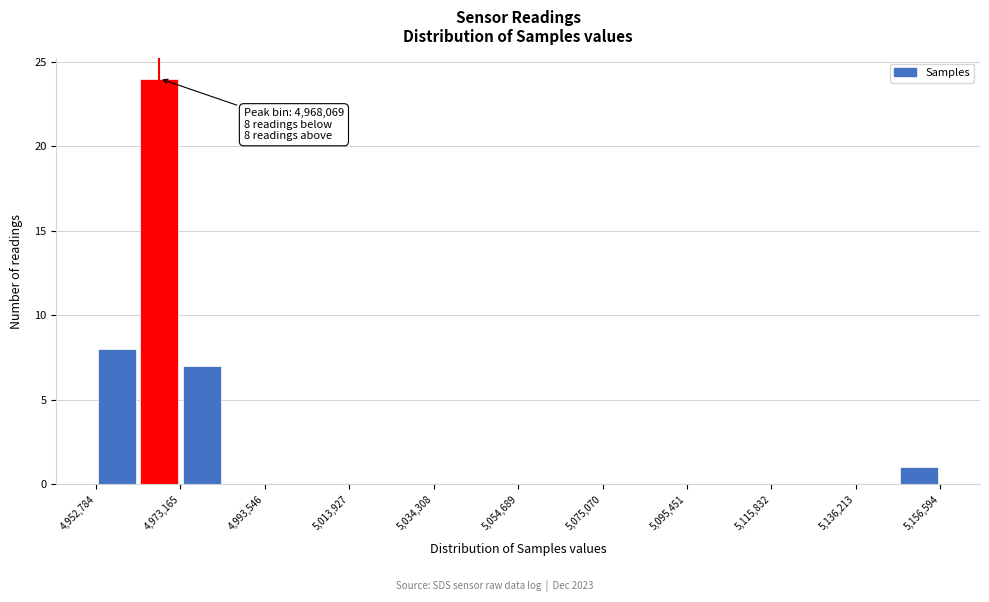

Read against the x-axis, roughly where is the centre of the tallest bar?

4970000